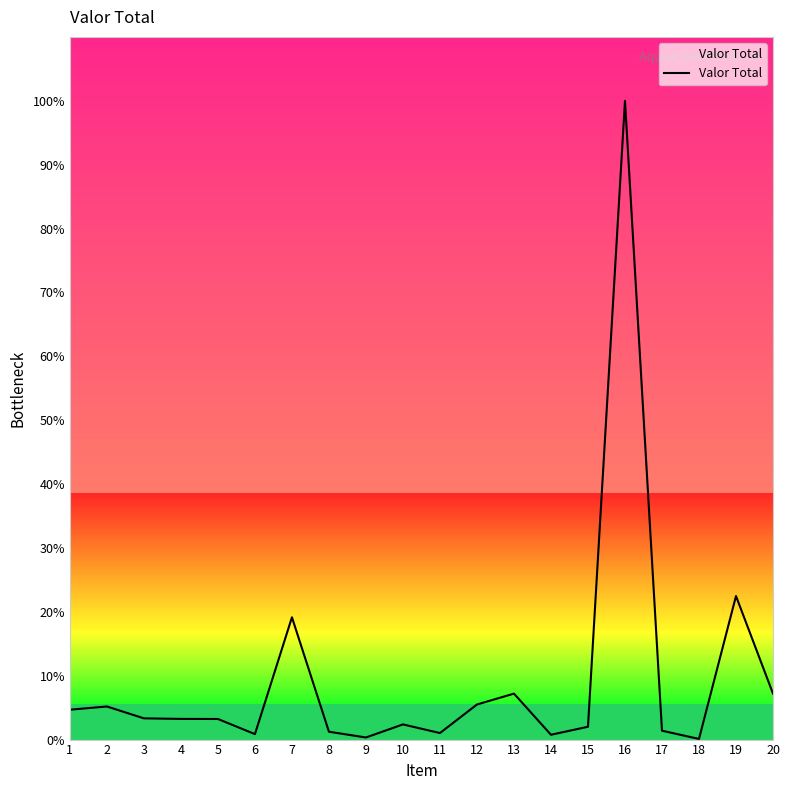

Rank the categories by value from lowest to highest.

18, 9, 14, 6, 11, 8, 17, 15, 10, 5, 4, 3, 1, 2, 12, 13, 20, 7, 19, 16